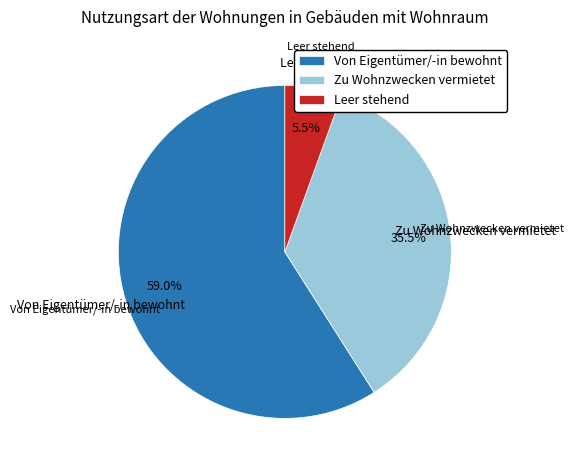

Which slice is the smallest?

Leer stehend